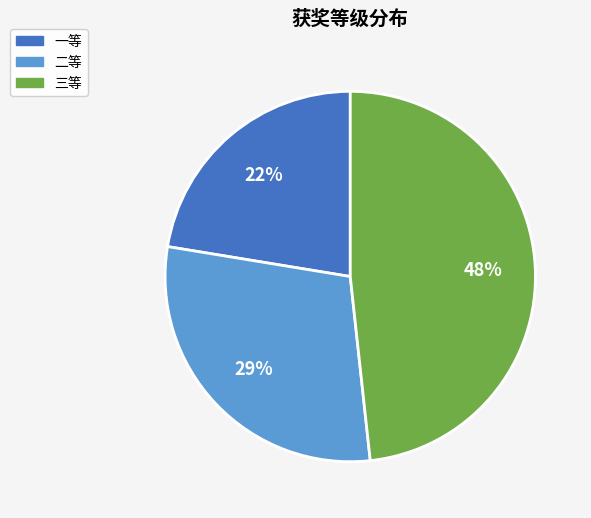

The 一等 slice represents 22% of the pie. True or false?

True